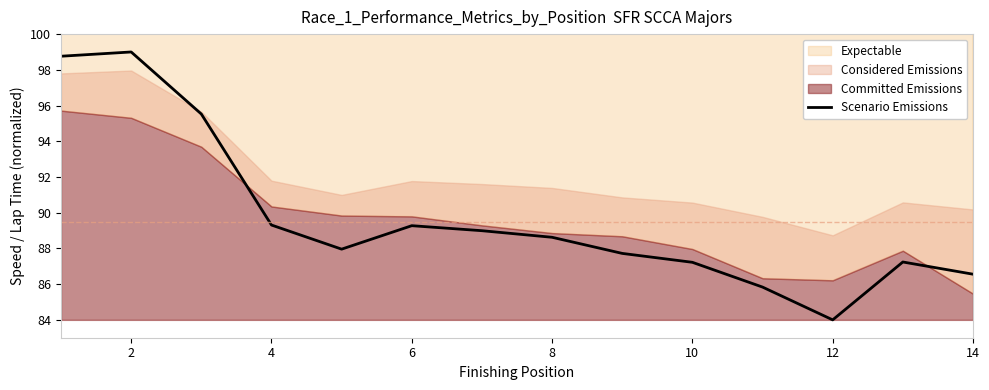

The value of Scenario Emissions at 12 is 84.0. True or false?

True